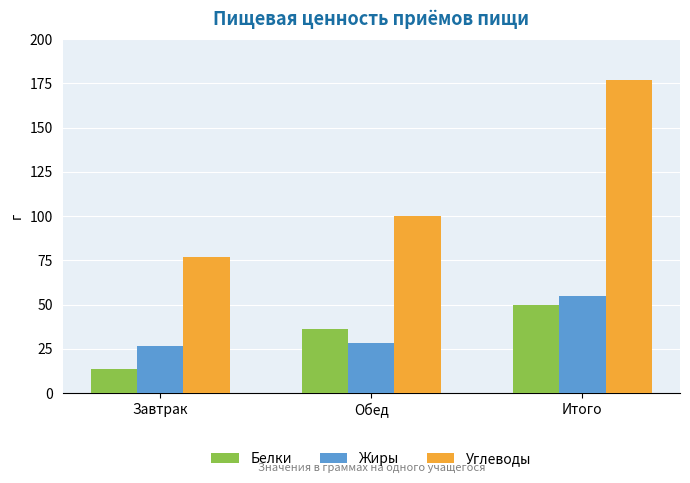

What value does the Белки series have at Завтрак?

13.8